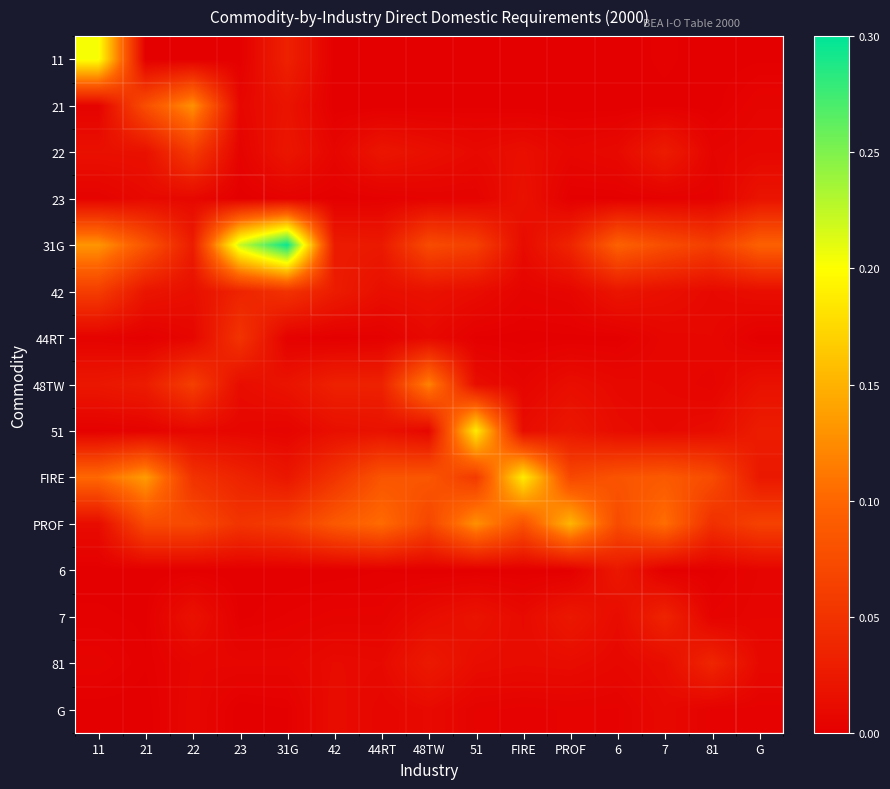

At which category is the sum across all series the highest?

11